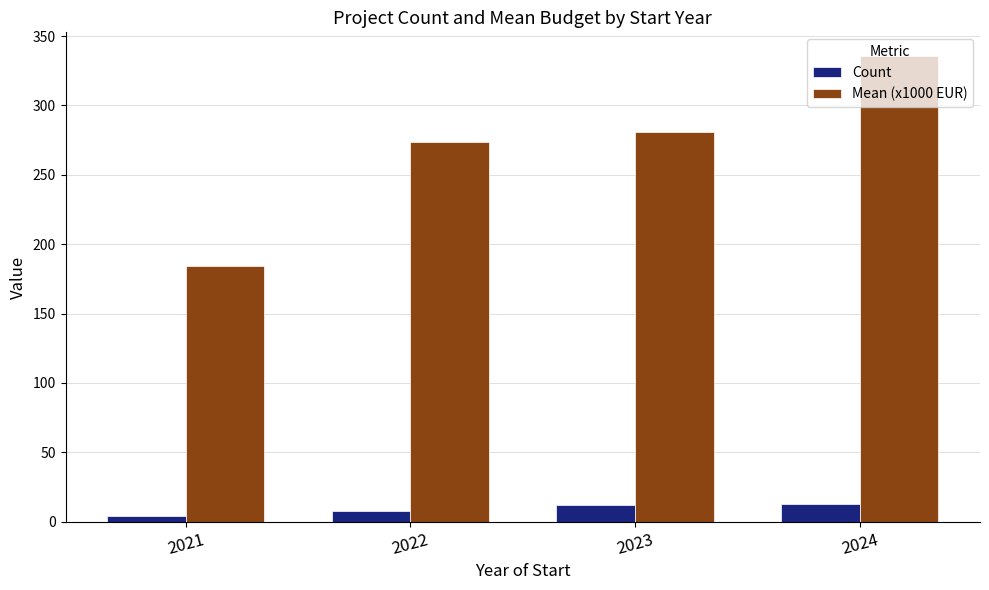

List the series in order of their peak value, highest first.

Mean (x1000 EUR), Count